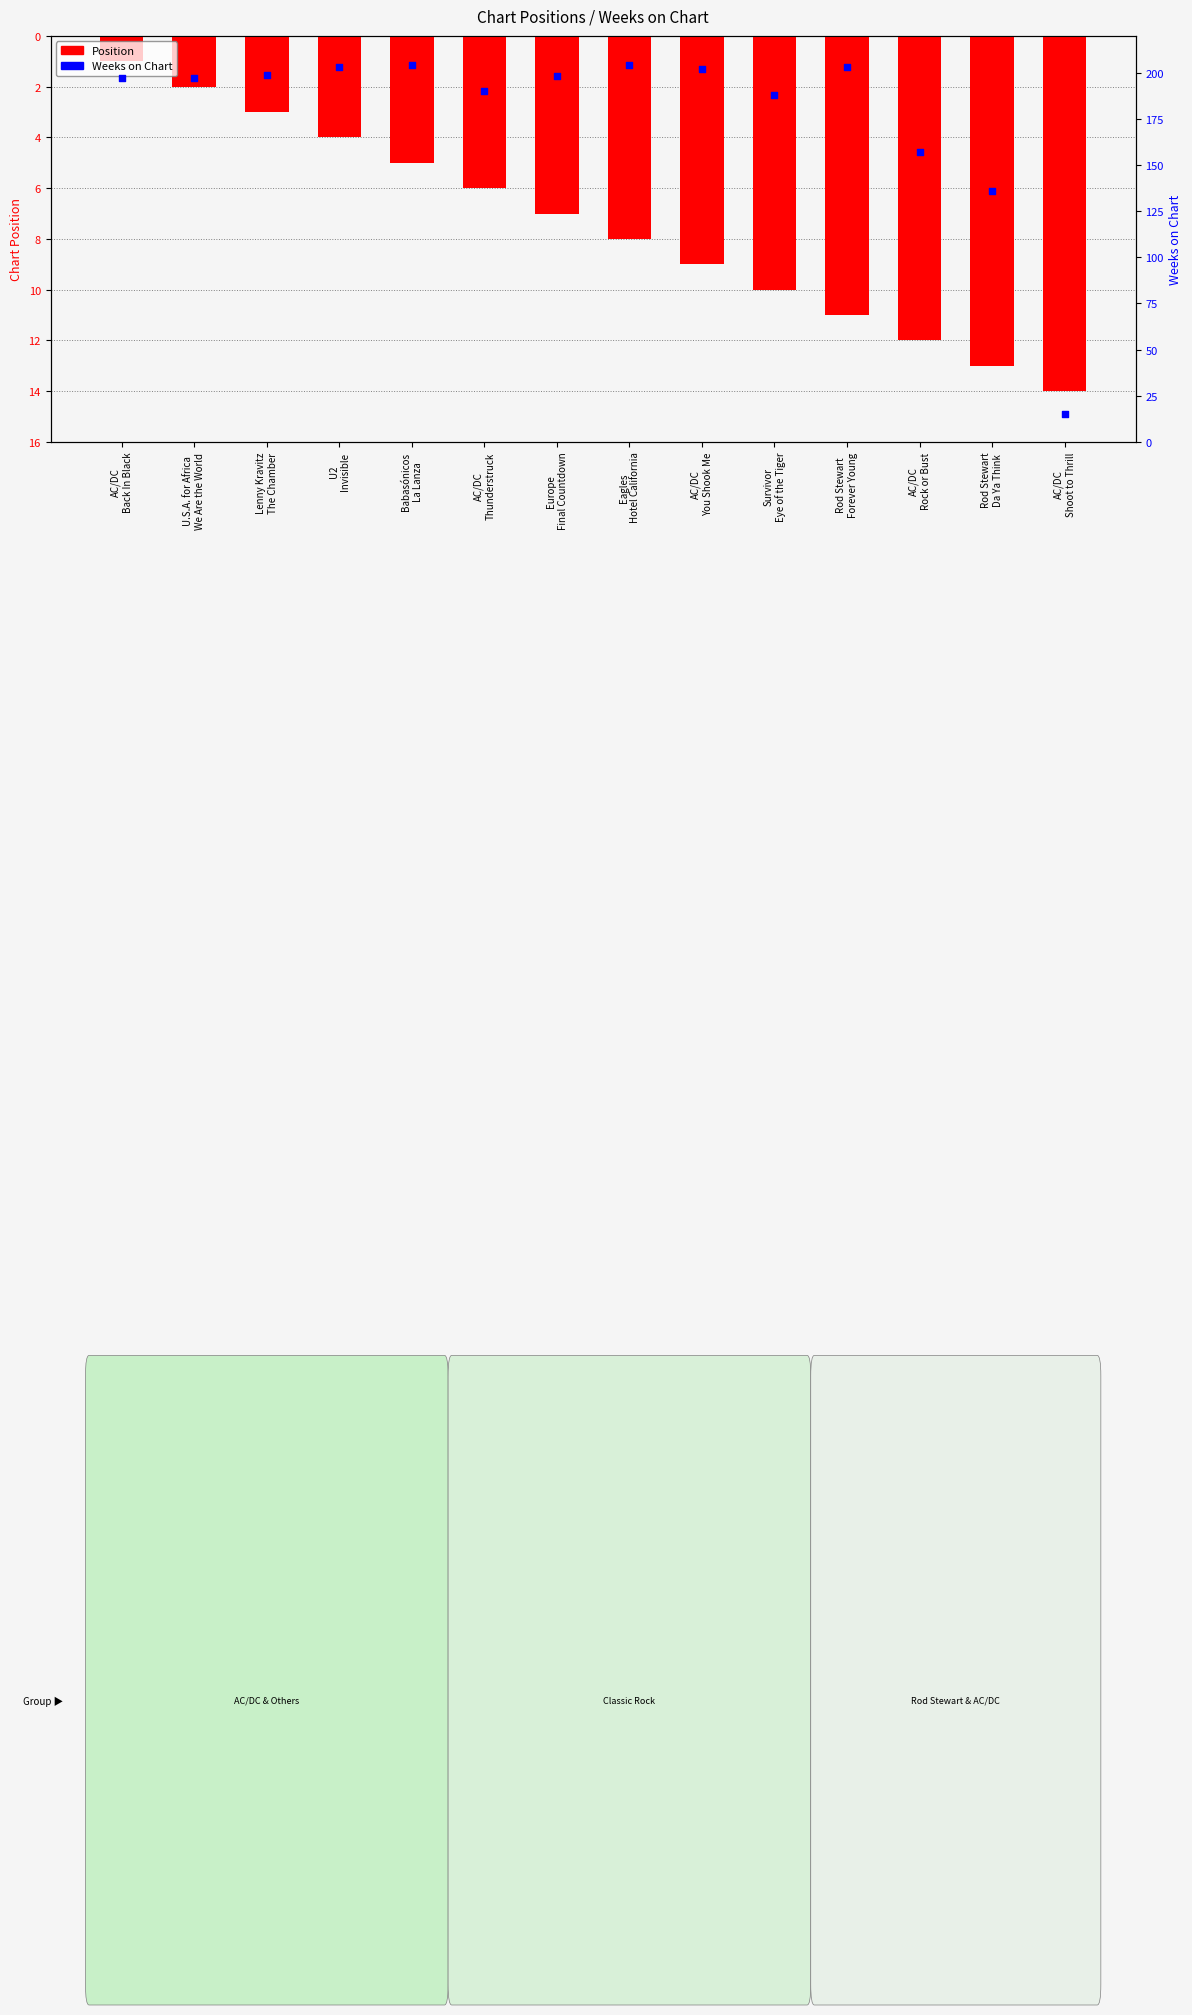

Which series contains the highest Y value?

Weeks on Chart